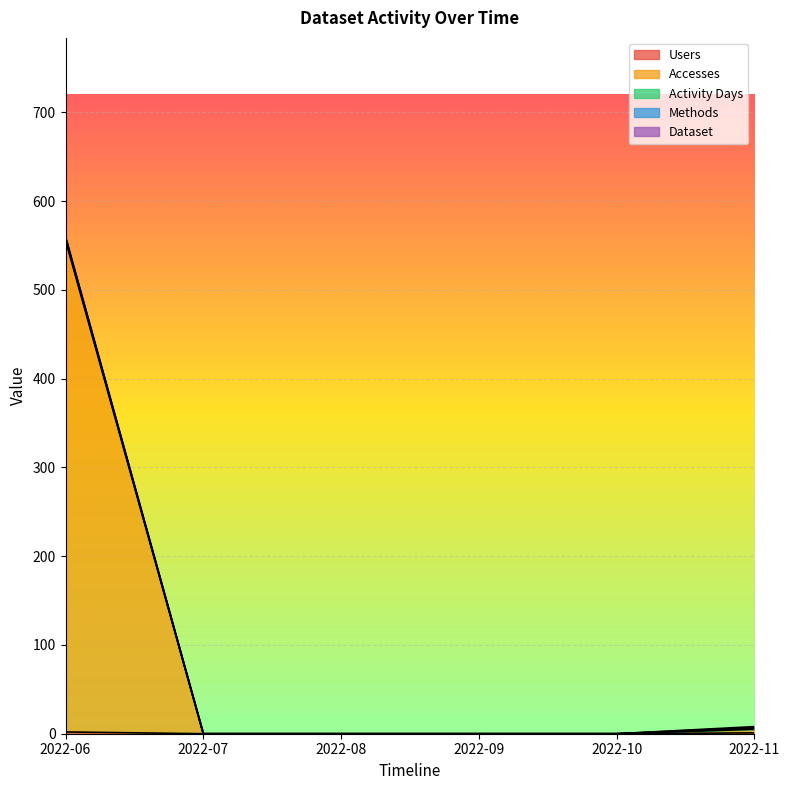

Does the chart display data point markers on the line(s)?

No